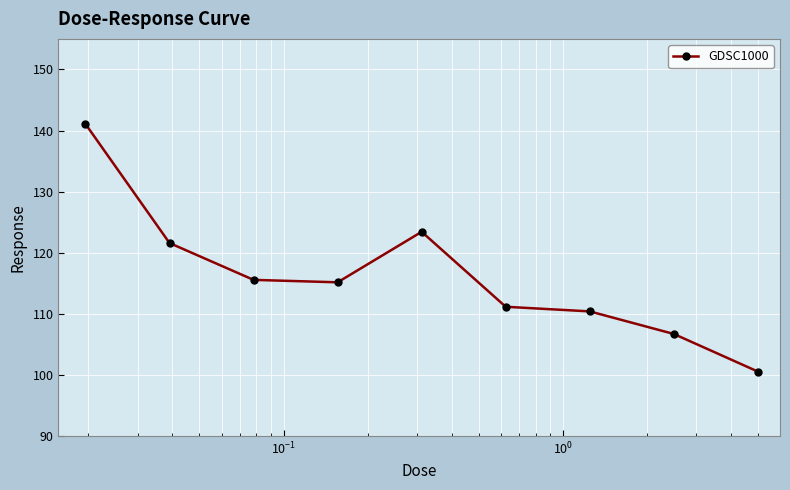

True or false: there are more than 0 points higher than both neighbors.

True